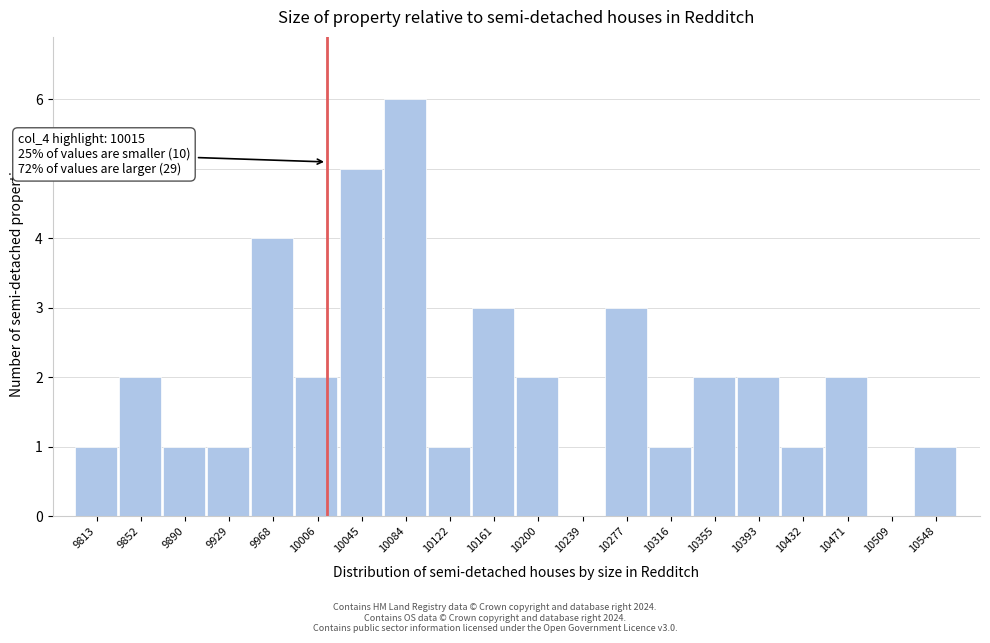

Over which range of the x-axis is the bar tallest?

10065 to 10105